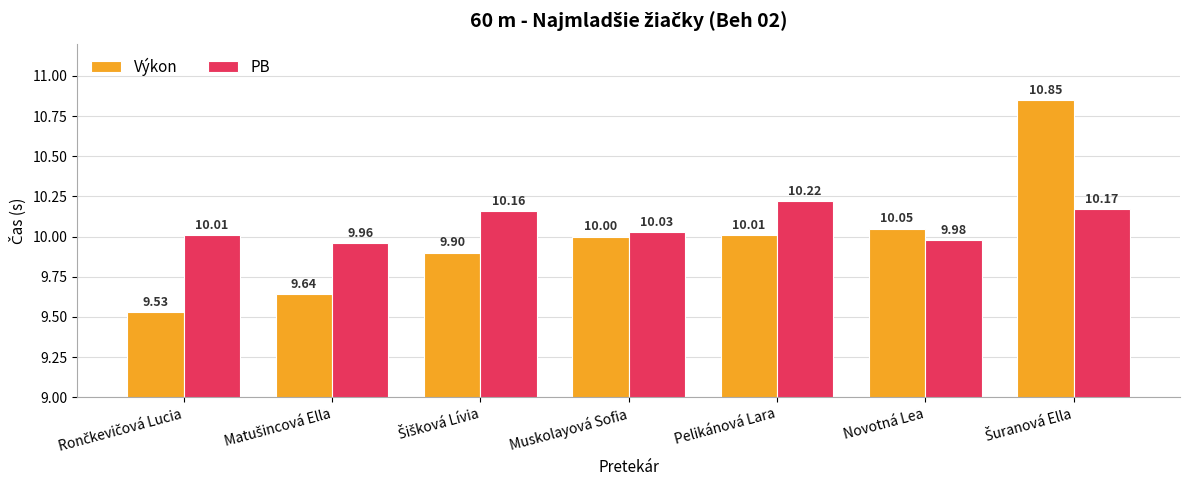

At Pelikánová Lara, list the series in order from smallest to largest.

Výkon, PB